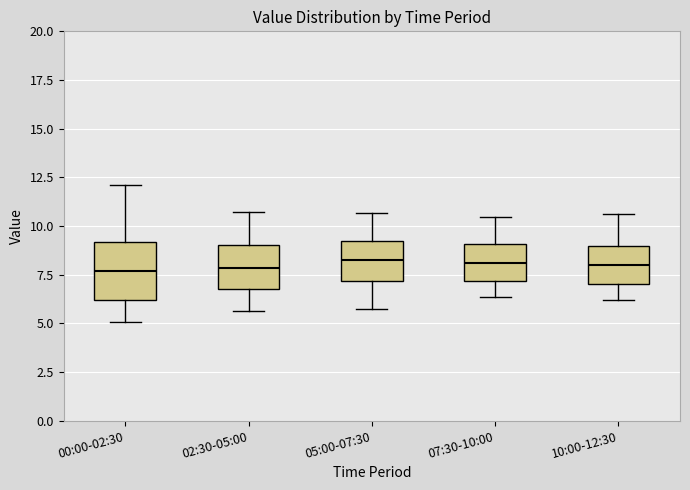

Comparing the boxes themselves (not the whiskers), which one is the tallest?

00:00-02:30